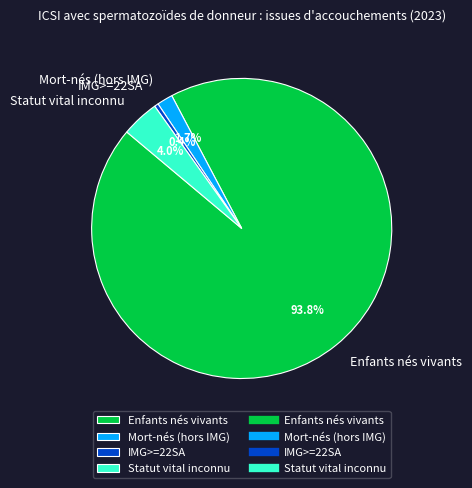

Is it true that IMG>=22SA is 0% of the pie?

True